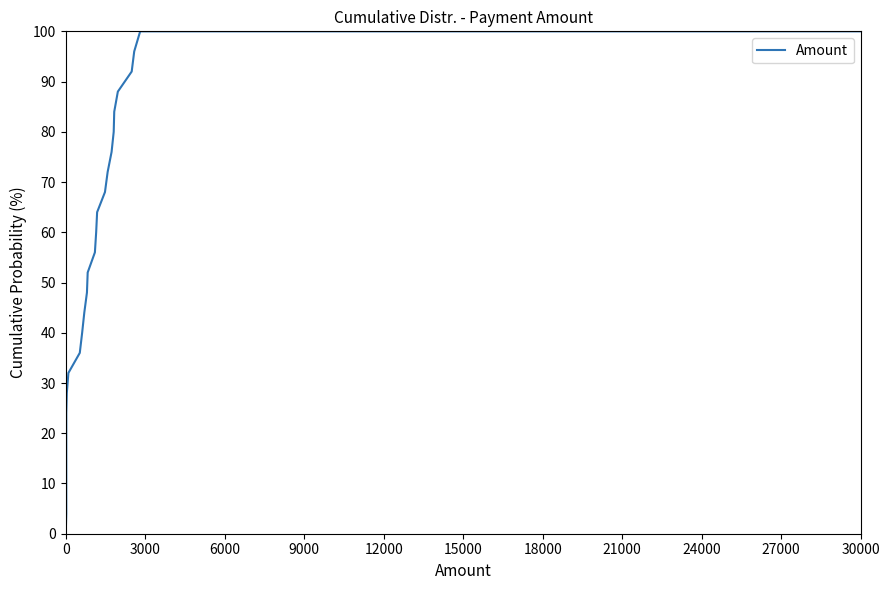

Reading right to left, what are all the values shown in this chart?

100.0	100.0	96.0	92.0	88.0	84.0	80.0	76.0	72.0	68.0	64.0	60.0	56.0	52.0	48.0	44.0	40.0	36.0	32.0	28.0	24.0	20.0	16.0	12.0	8.0	4.0	0.0